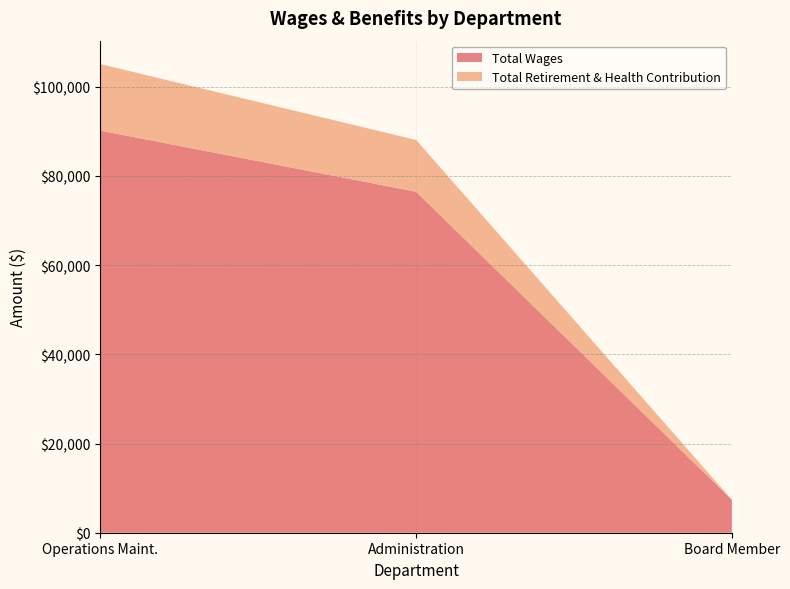

Reading right to left, transcribe all the data shown in this chart.

Total Wages: 7390	76451	90164
Total Retirement & Health Contribution: 0	11620	14919